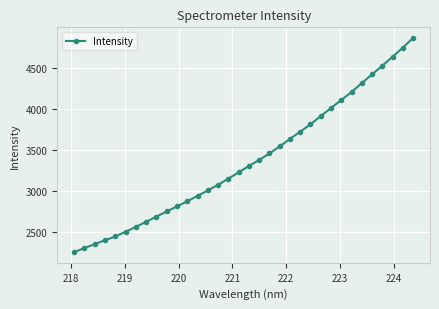

What is the minimum value shown in the chart?

2255.7